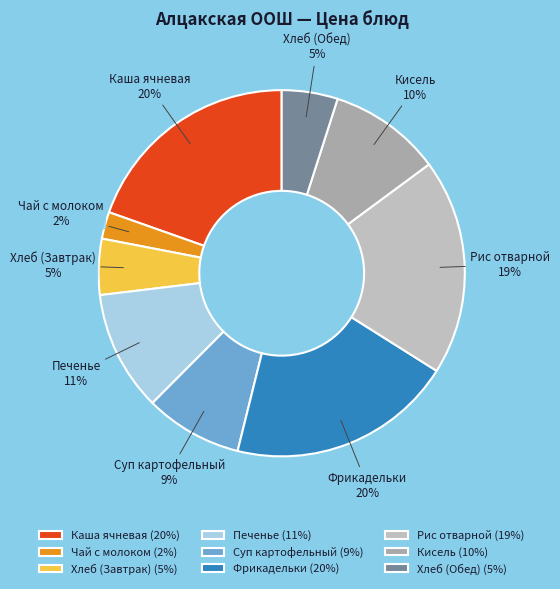

How many segments does this pie chart have?

9